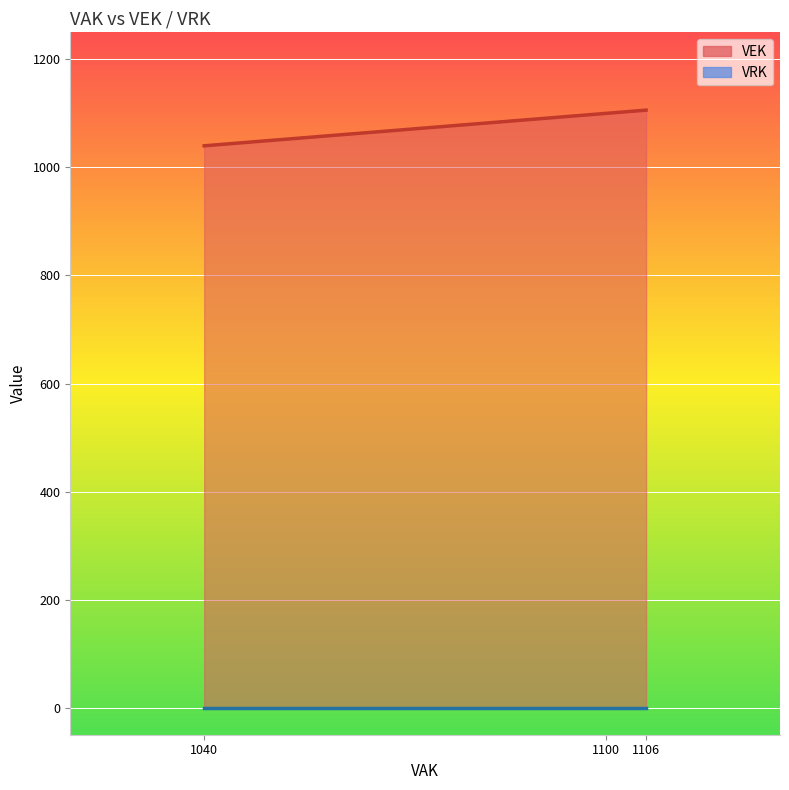

At 1100, list the series in order from largest to smallest.

VEK line, VRK line